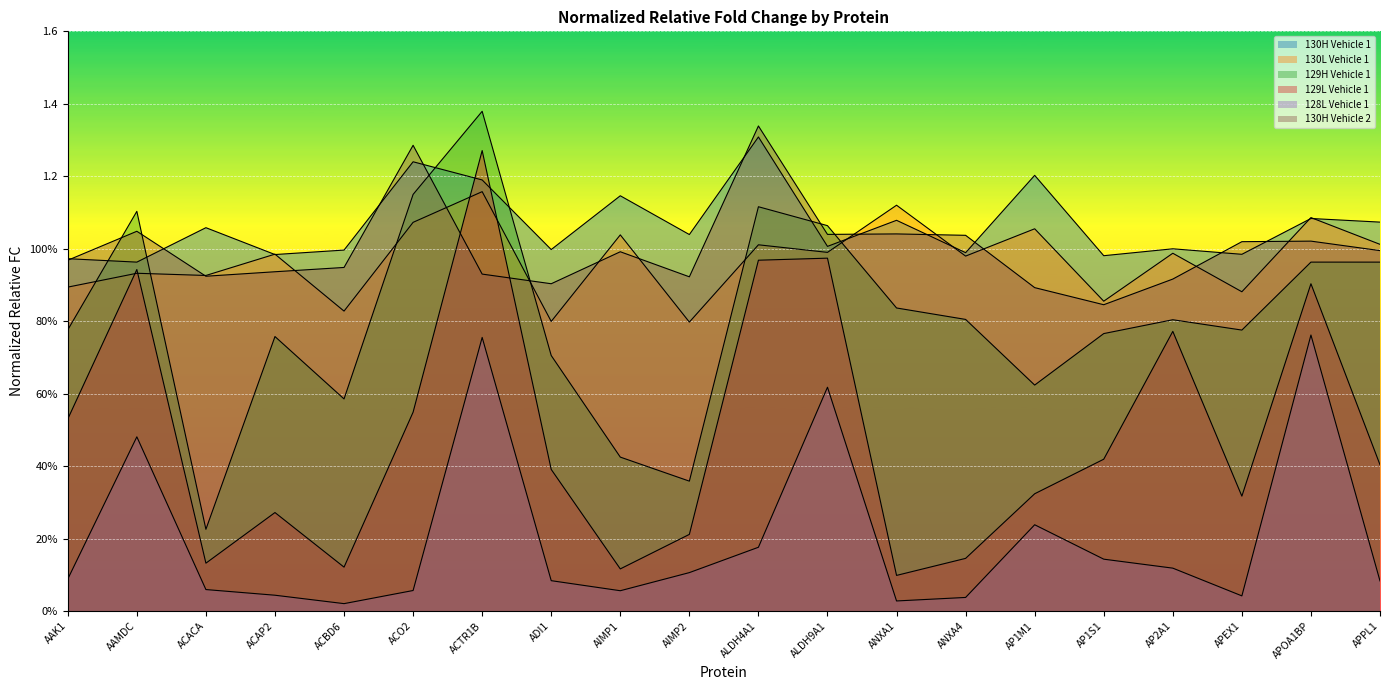

Reading left to right, transcribe all the data shown in this chart.

norm_rel_fc_130H_Vehicle_1: AAK1=1.0	AAMDC=1.0	ACACA=1.1	ACAP2=1.0	ACBD6=1.0	ACO2=1.2	ACTR1B=1.2	ADI1=1.0	AIMP1=1.1	AIMP2=1.0	ALDH4A1=1.3	ALDH9A1=1.0	ANXA1=1.1	ANXA4=1.0	AP1M1=1.2	AP1S1=1.0	AP2A1=1.0	APEX1=1.0	APOA1BP=1.1	APPL1=1.1
norm_rel_fc_130L_Vehicle_1: AAK1=0.9	AAMDC=0.9	ACACA=0.9	ACAP2=1.0	ACBD6=0.8	ACO2=1.1	ACTR1B=1.2	ADI1=0.8	AIMP1=1.0	AIMP2=0.8	ALDH4A1=1.0	ALDH9A1=1.0	ANXA1=1.1	ANXA4=1.0	AP1M1=1.1	AP1S1=0.9	AP2A1=1.0	APEX1=0.9	APOA1BP=1.1	APPL1=1.0
norm_rel_fc_129H_Vehicle_1: AAK1=0.8	AAMDC=1.1	ACACA=0.2	ACAP2=0.8	ACBD6=0.6	ACO2=1.1	ACTR1B=1.4	ADI1=0.7	AIMP1=0.4	AIMP2=0.4	ALDH4A1=1.1	ALDH9A1=1.1	ANXA1=0.8	ANXA4=0.8	AP1M1=0.6	AP1S1=0.8	AP2A1=0.8	APEX1=0.8	APOA1BP=1.0	APPL1=1.0
norm_rel_fc_129L_Vehicle_1: AAK1=0.5	AAMDC=0.9	ACACA=0.1	ACAP2=0.3	ACBD6=0.1	ACO2=0.5	ACTR1B=1.3	ADI1=0.4	AIMP1=0.1	AIMP2=0.2	ALDH4A1=1.0	ALDH9A1=1.0	ANXA1=0.1	ANXA4=0.1	AP1M1=0.3	AP1S1=0.4	AP2A1=0.8	APEX1=0.3	APOA1BP=0.9	APPL1=0.4
norm_rel_fc_128L_Vehicle_1: AAK1=0.1	AAMDC=0.5	ACACA=0.1	ACAP2=0.0	ACBD6=0.0	ACO2=0.1	ACTR1B=0.8	ADI1=0.1	AIMP1=0.1	AIMP2=0.1	ALDH4A1=0.2	ALDH9A1=0.6	ANXA1=0.0	ANXA4=0.0	AP1M1=0.2	AP1S1=0.1	AP2A1=0.1	APEX1=0.0	APOA1BP=0.8	APPL1=0.1
norm_rel_fc_130H_Vehicle_2: AAK1=1.0	AAMDC=1.0	ACACA=0.9	ACAP2=0.9	ACBD6=0.9	ACO2=1.3	ACTR1B=0.9	ADI1=0.9	AIMP1=1.0	AIMP2=0.9	ALDH4A1=1.3	ALDH9A1=1.0	ANXA1=1.0	ANXA4=1.0	AP1M1=0.9	AP1S1=0.8	AP2A1=0.9	APEX1=1.0	APOA1BP=1.0	APPL1=1.0